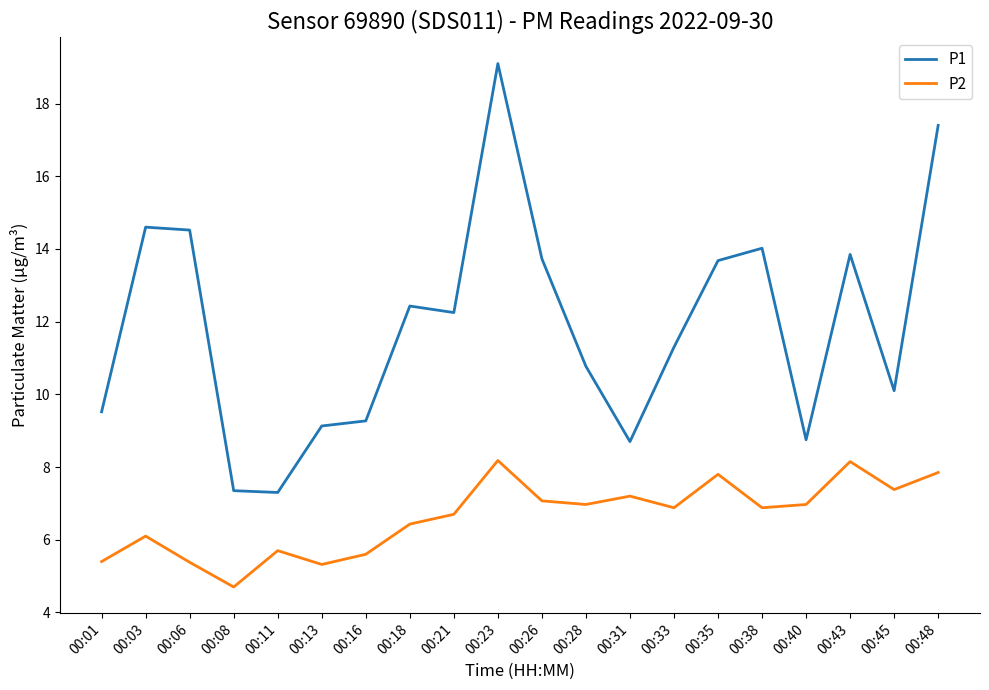

Where does the P2 series first go above 6?

00:03